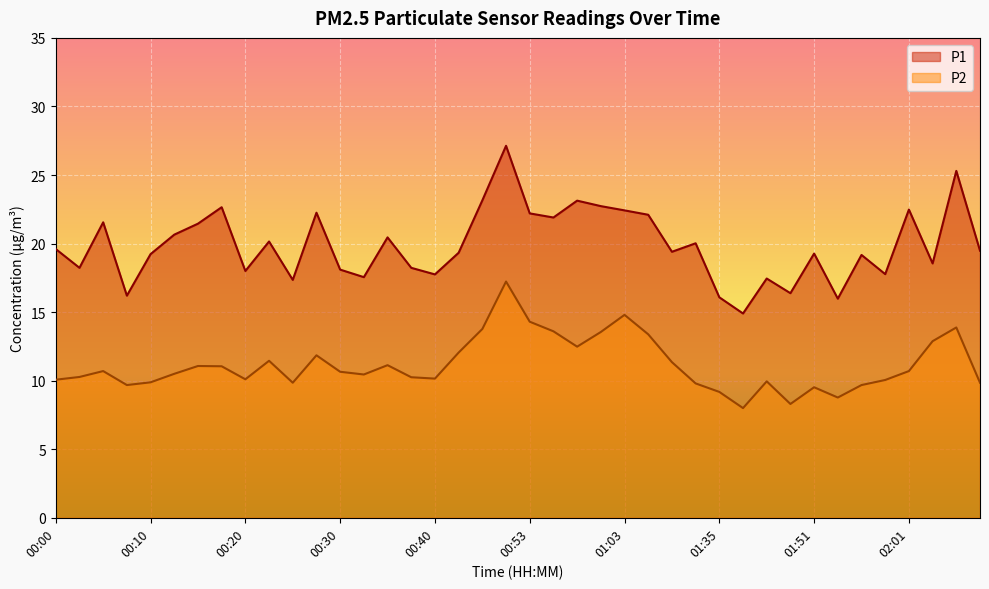

Which category has the lowest value in the P2 series?

01:40